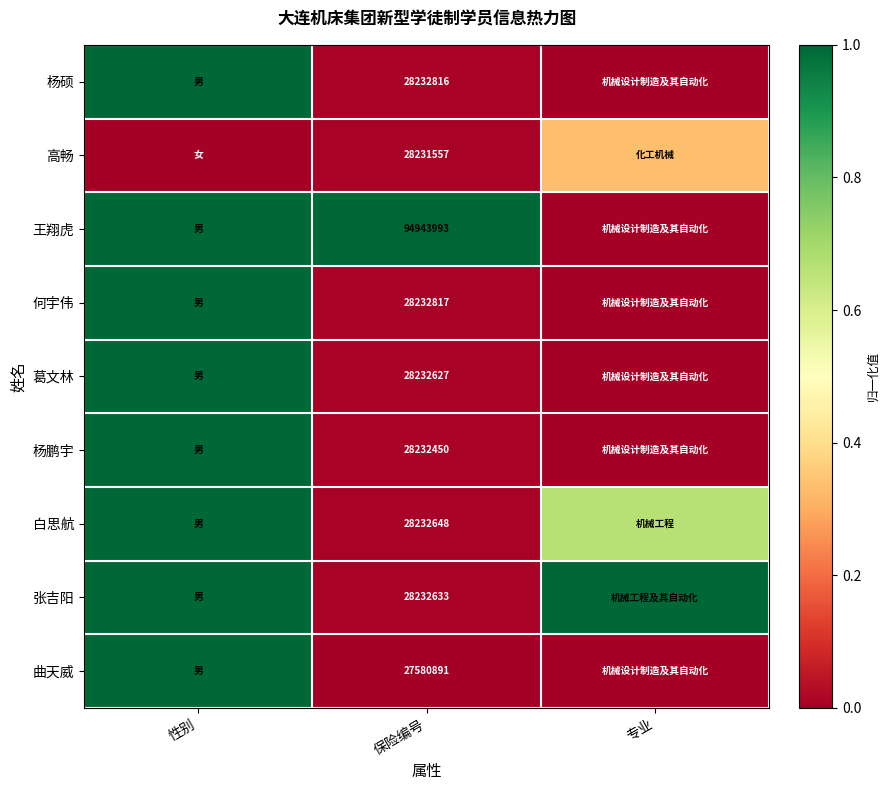

What is the total value across all series at 保险编号?

320152432.0